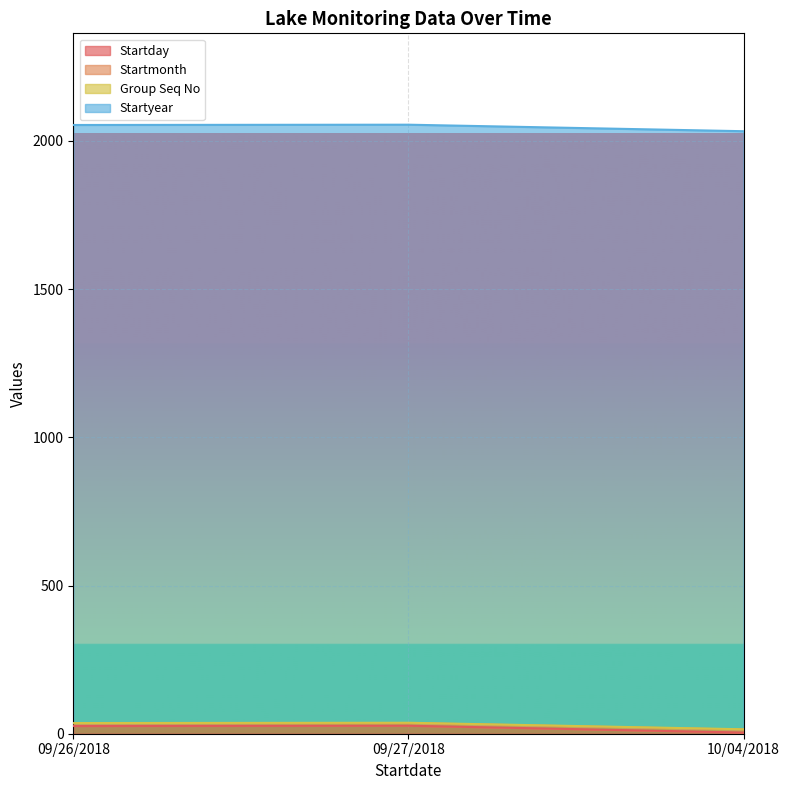

The Startday series shows 4 at 10/04/2018. True or false?

True